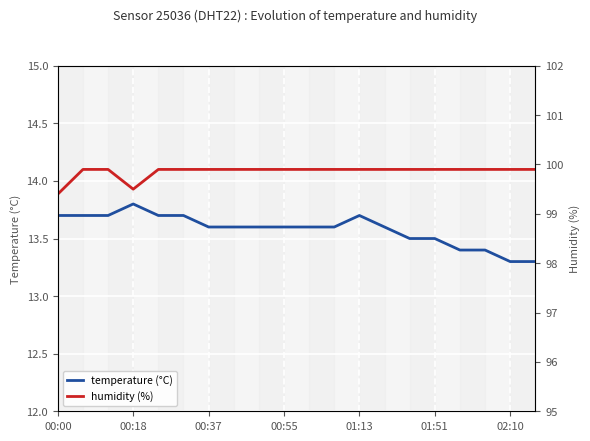

What is the value of the humidity (%) point at the 11th from the left?

99.9